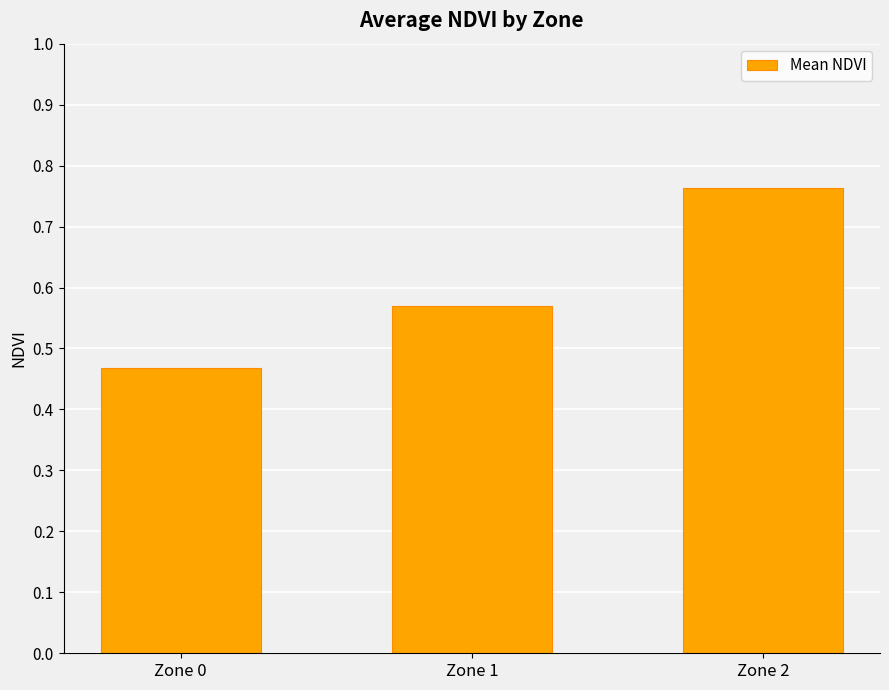

At which label is the value closest to 0?

Zone 0